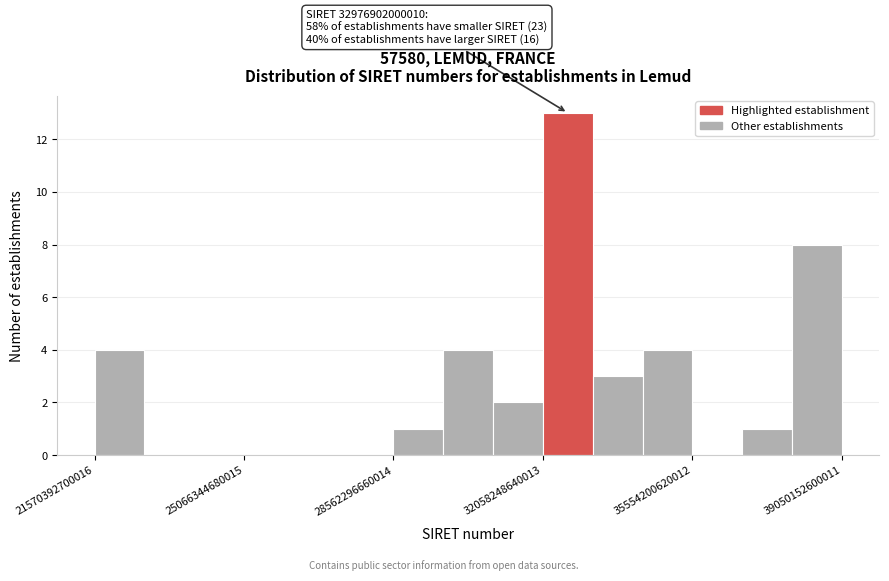

Around what value on the x-axis is the tallest bar? Give the approximate position of its centre, as read against the axis.

32500000000000